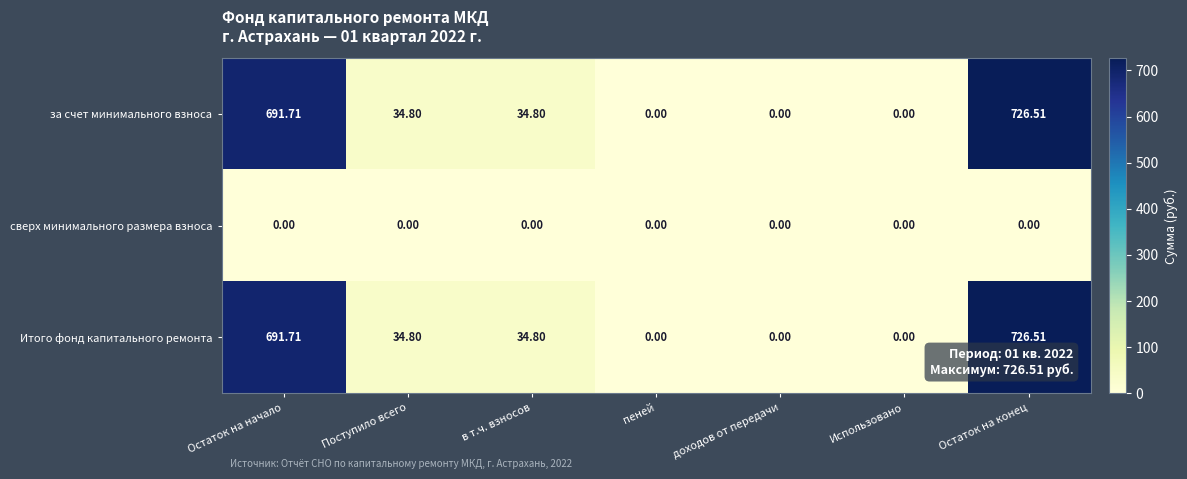

At which label does за счет минимального взноса first exceed 34?

Остаток на начало